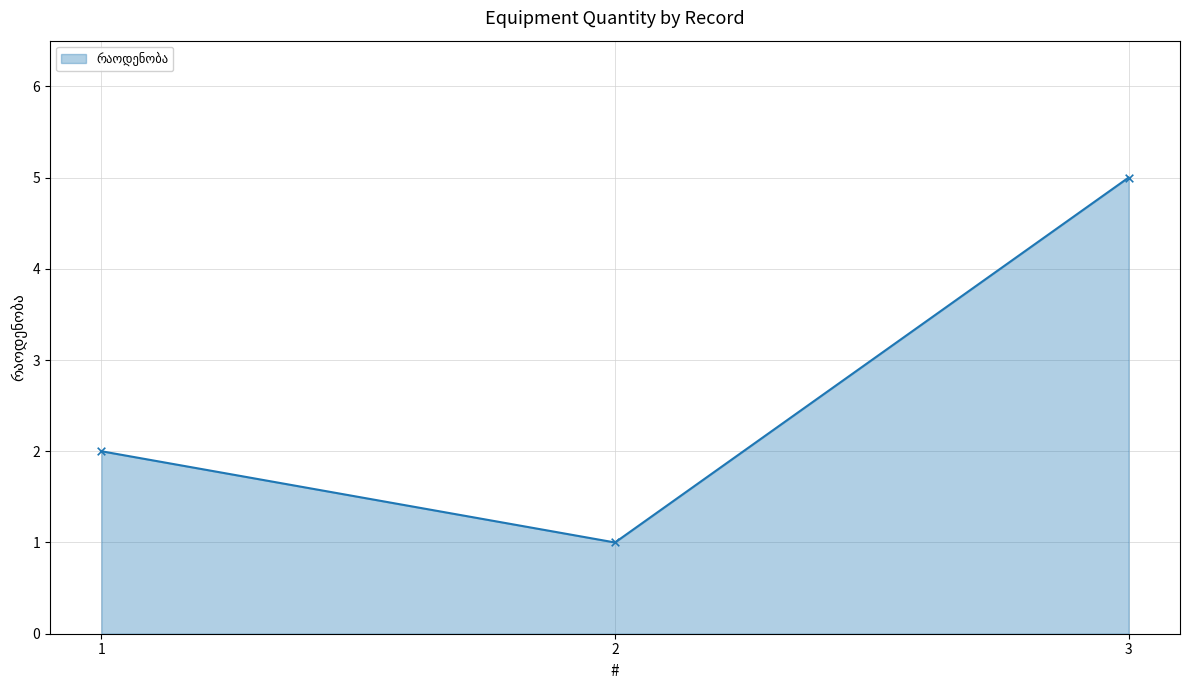

Approximately how many times larger is the value at 2 compared to 1?

0.5